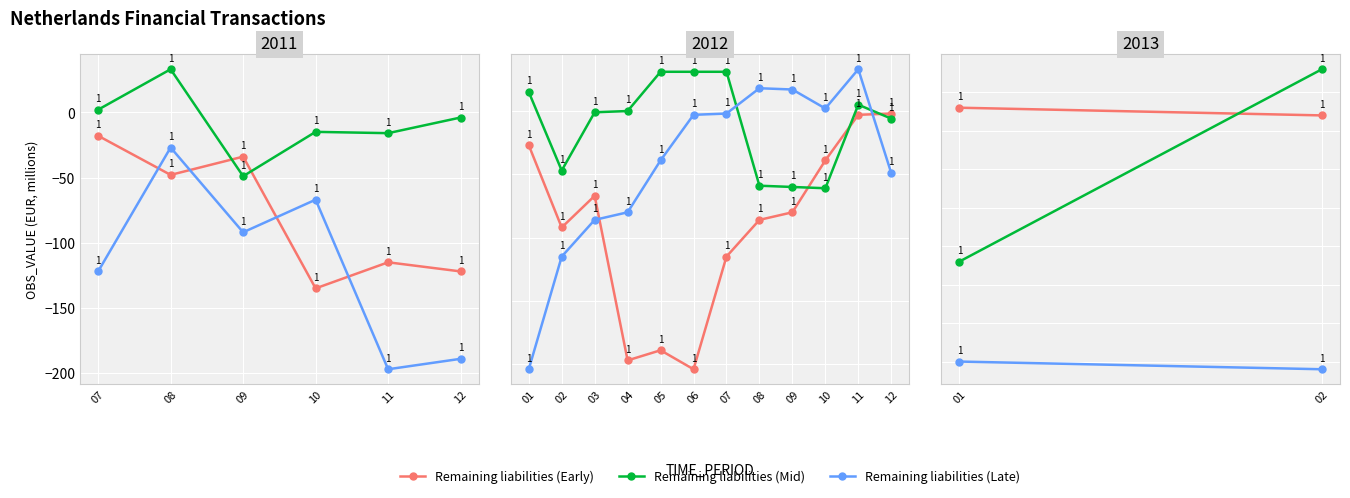

Which category has the highest value across all series?

02